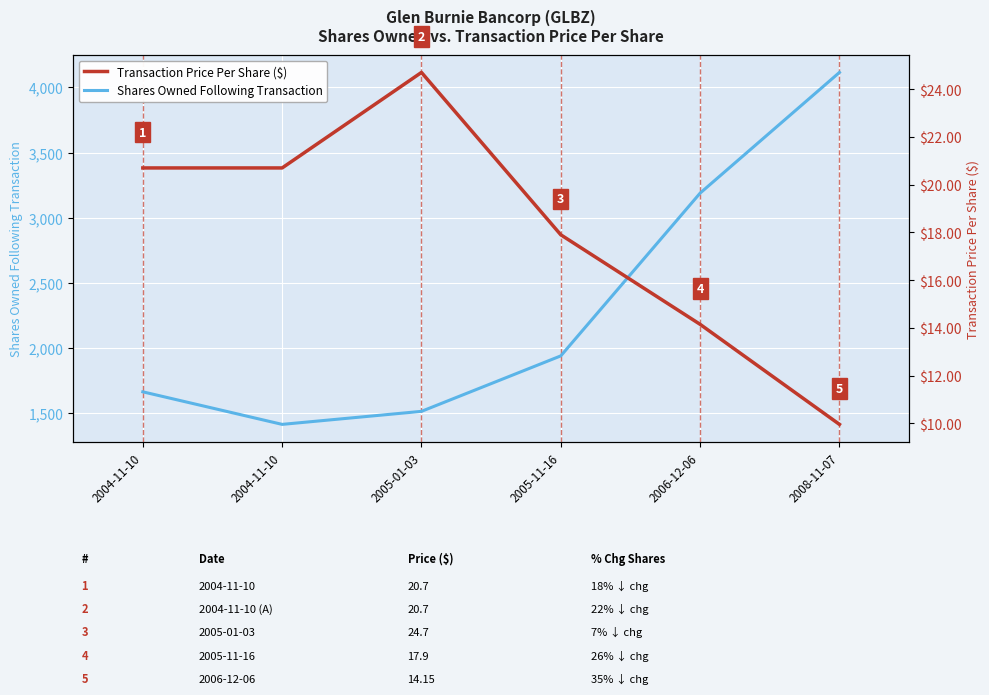

True or false: Shares Owned Following Transaction and Transaction Price Per Share ($) intersect in this chart.

False